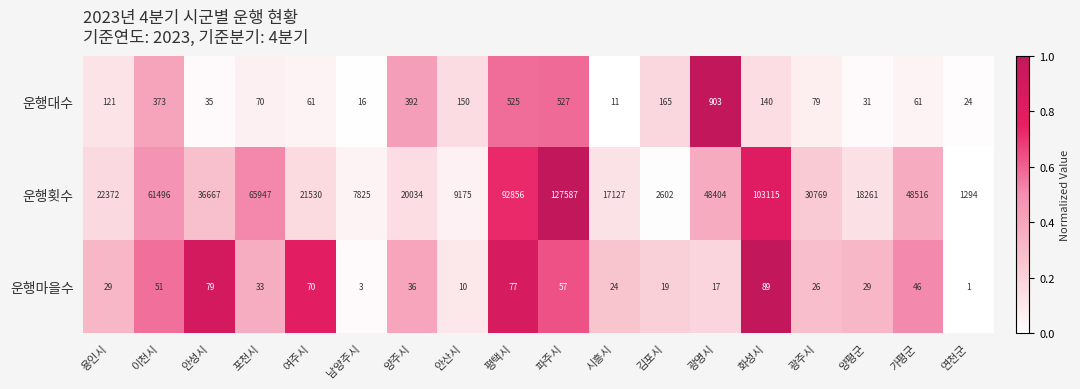

What is the difference between the 운행대수 values at 김포시 and 시흥시?

154